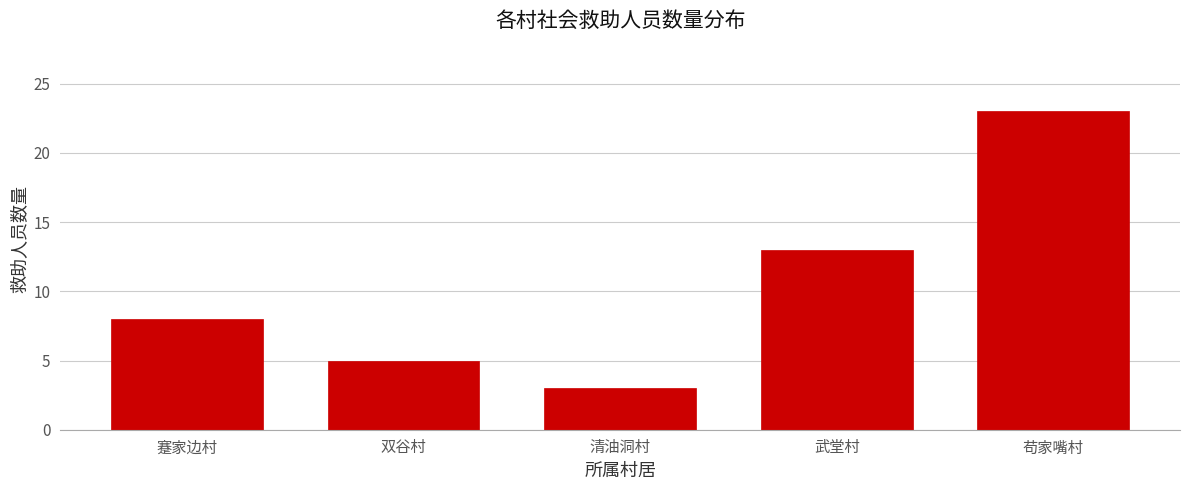

Reading left to right, list all the values displayed in this chart.

蹇家边村=8	双谷村=5	清油洞村=3	武堂村=13	苟家嘴村=23